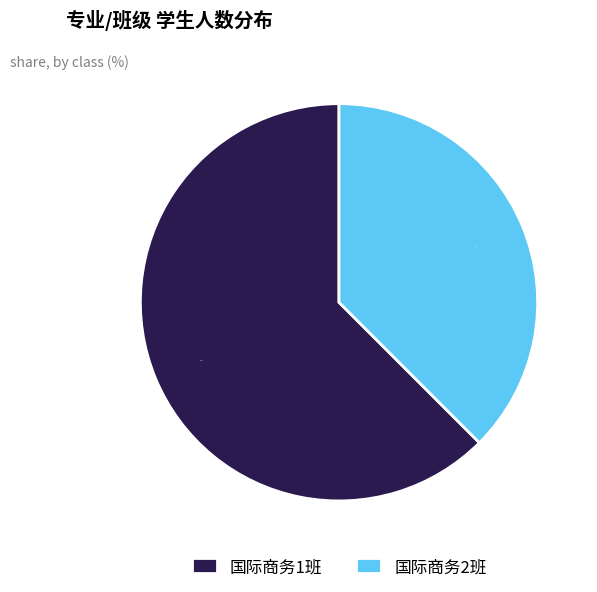

Between 国际商务2班 and 国际商务1班, which is larger?

国际商务1班